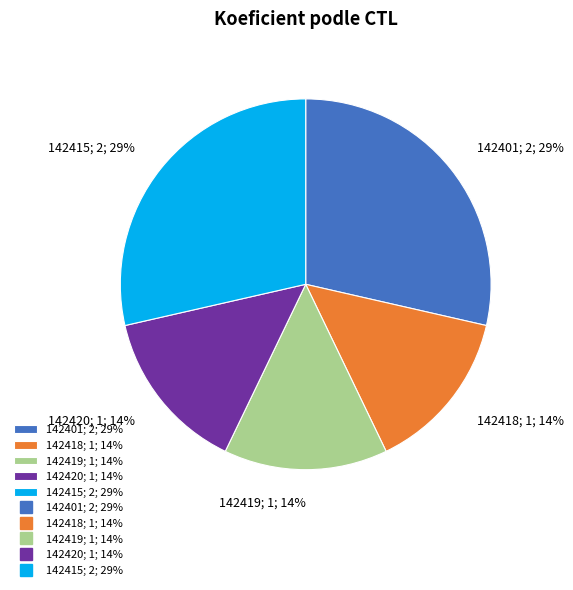

What percentage is the 142418; 1; 14% slice, to the nearest percent?

14%